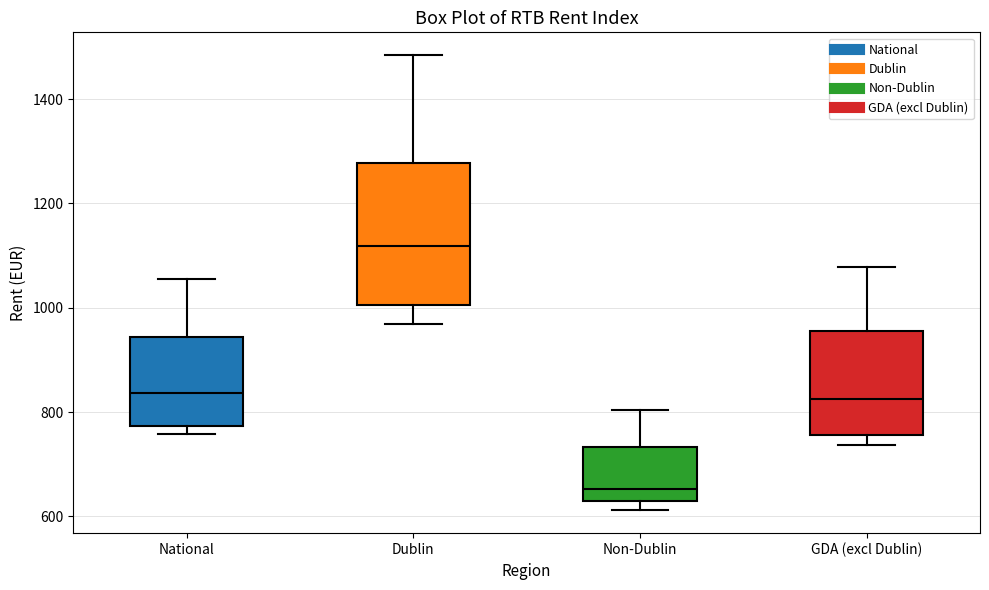

Reading left to right, transcribe this box plot: for each box, give where its median line is, the range the box spans, and where its two whiskers end, as read against the y-axis. The values are not printed on the chart, so give them approximately, as read against the axis.

National: median 840, box 780 to 940, whiskers 760 to 1060
Dublin: median 1120, box 1000 to 1280, whiskers 960 to 1480
Non-Dublin: median 660, box 620 to 740, whiskers 620 (just below the box's lower edge) to 800
GDA (excl Dublin): median 820, box 760 to 960, whiskers 740 to 1080